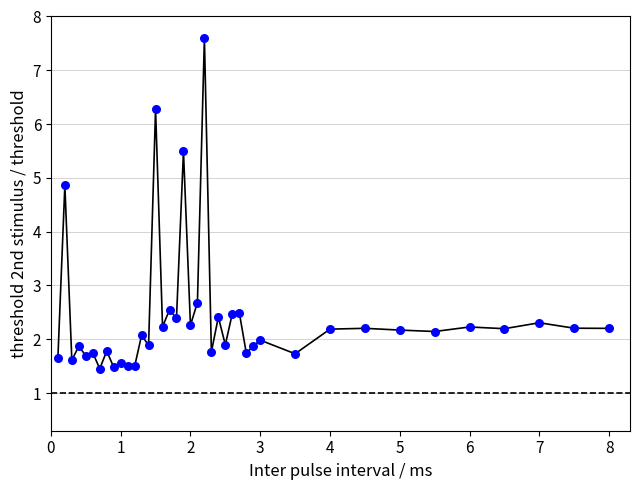

What is the range of Y values (max minus min)?

6.1